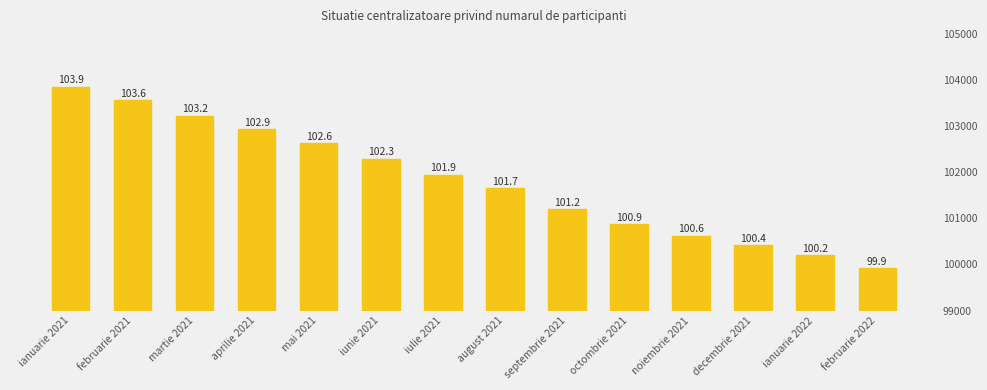

What is the ratio of the value at ianuarie 2022 to the value at martie 2021?

1.0